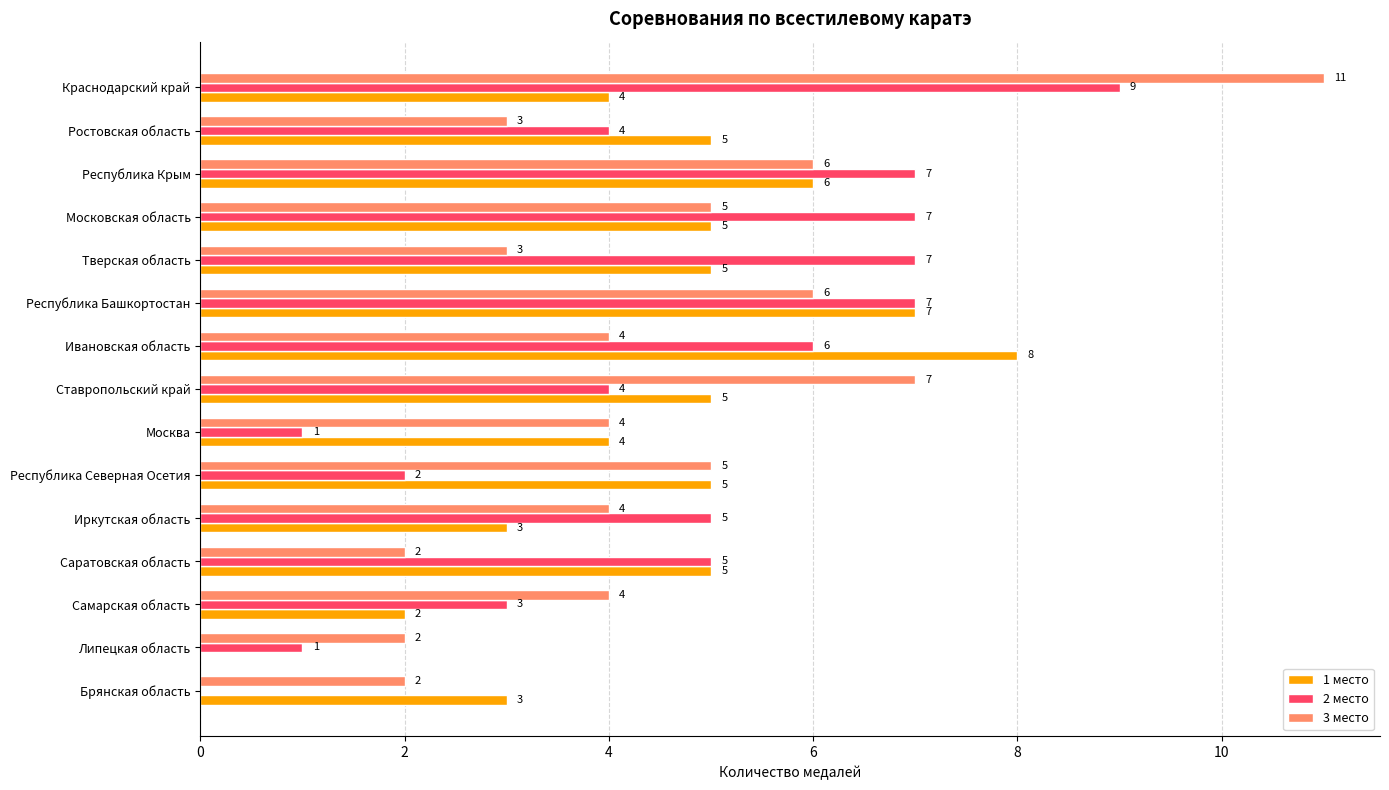

Between Ставропольский край and Брянская область, which series saw the biggest shift?

3 место